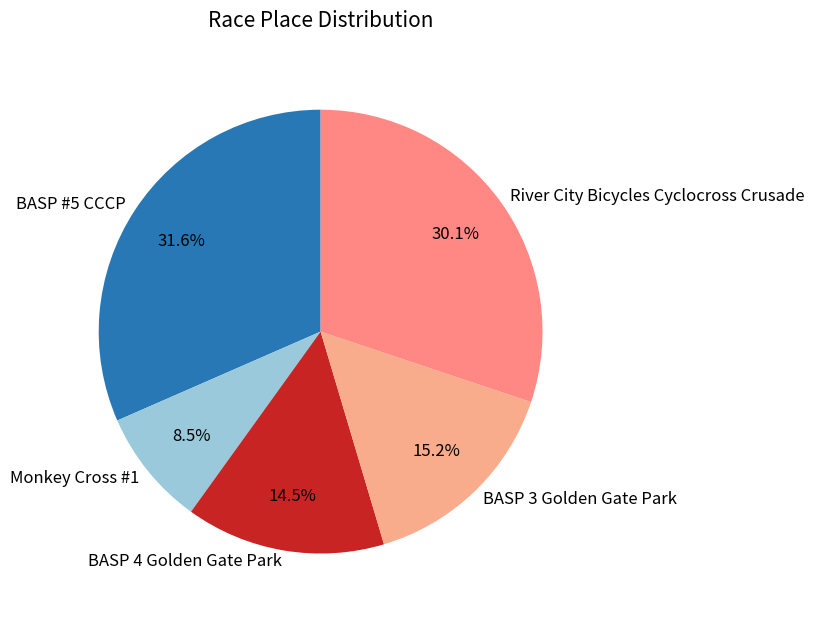

What percentage do BASP 4 Golden Gate Park and Monkey Cross #1 together represent?

23.0%